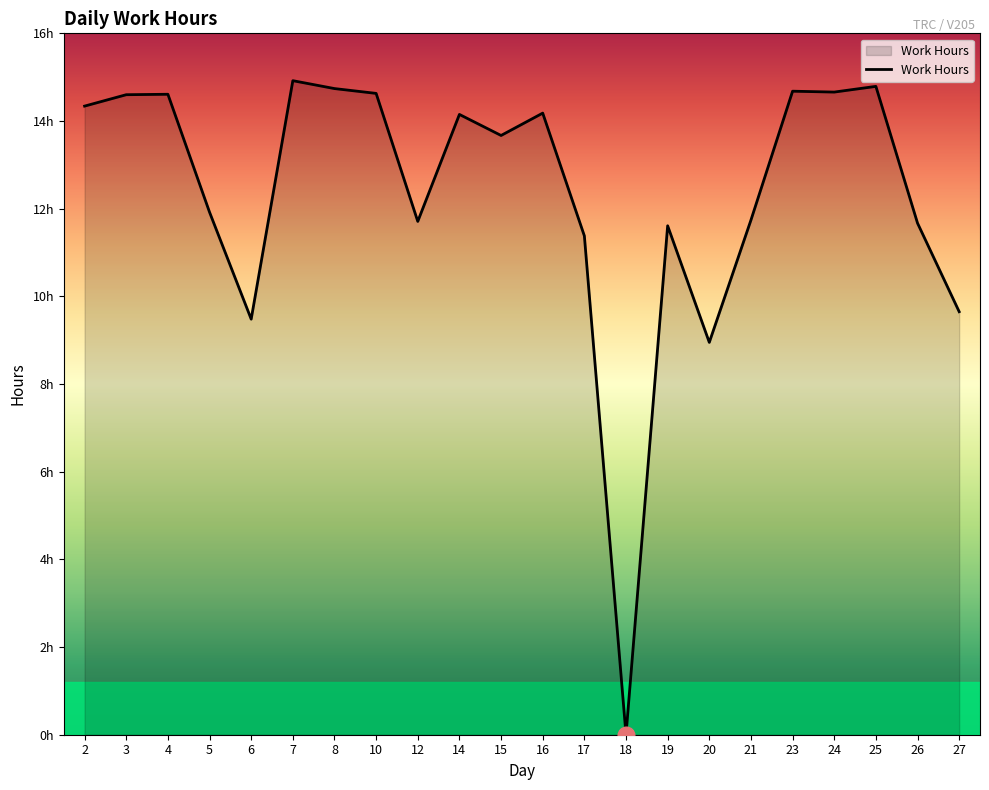

What is the change in value from 17 to 20?

-2.4